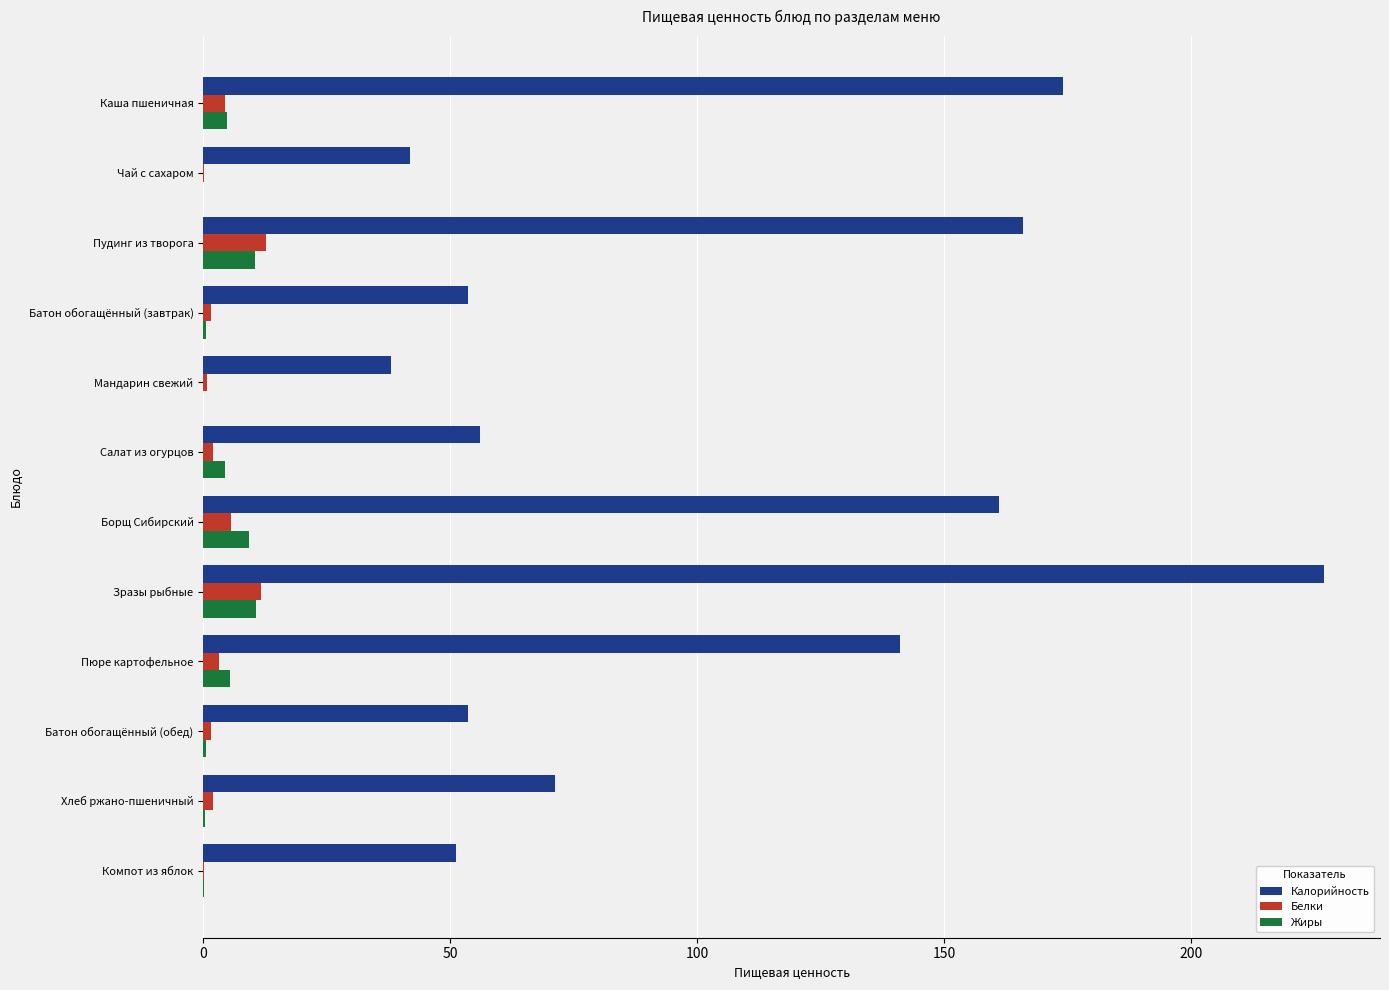

The value of Калорийность at Хлеб ржано-пшеничный is 40.7. True or false?

False